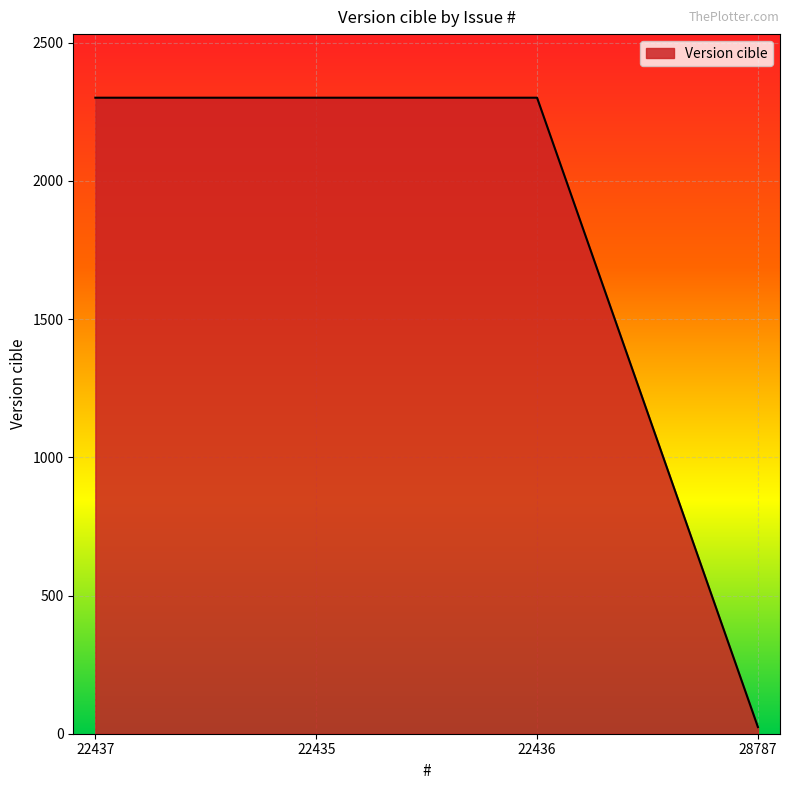

Reading right to left, list all the values displayed in this chart.

24	2301	2301	2301